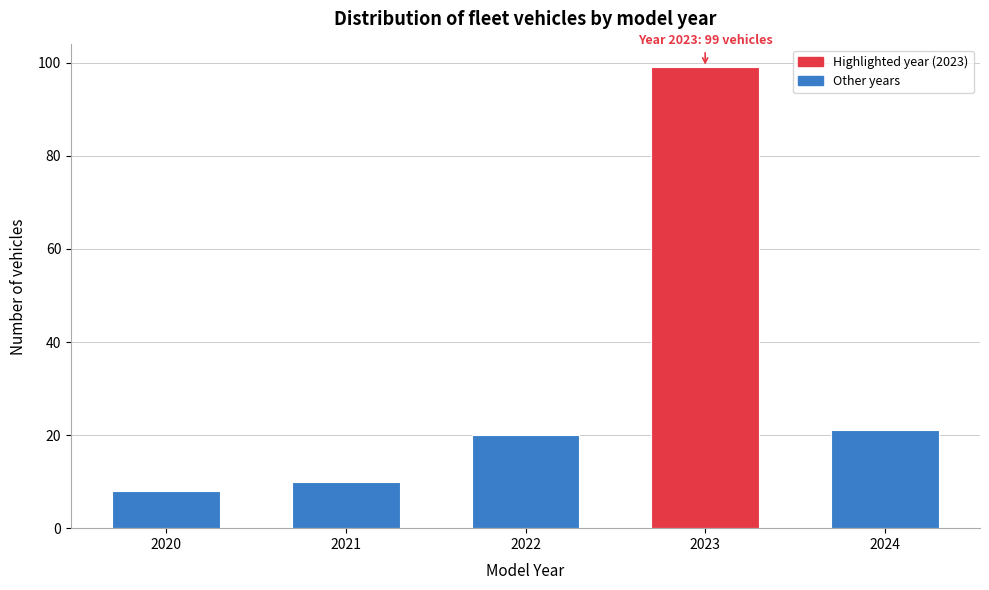

Reading left to right, transcribe all the data shown in this chart.

8	10	20	99	21